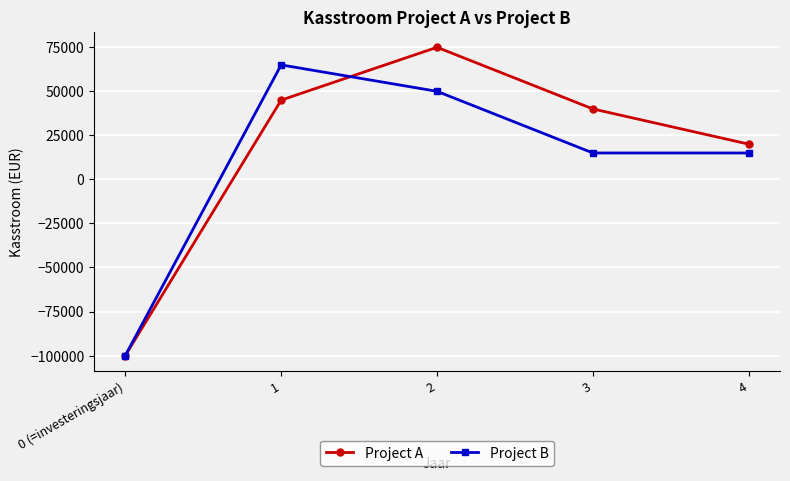

The Project A series shows -100000 at 0 (=investeringsjaar). True or false?

True